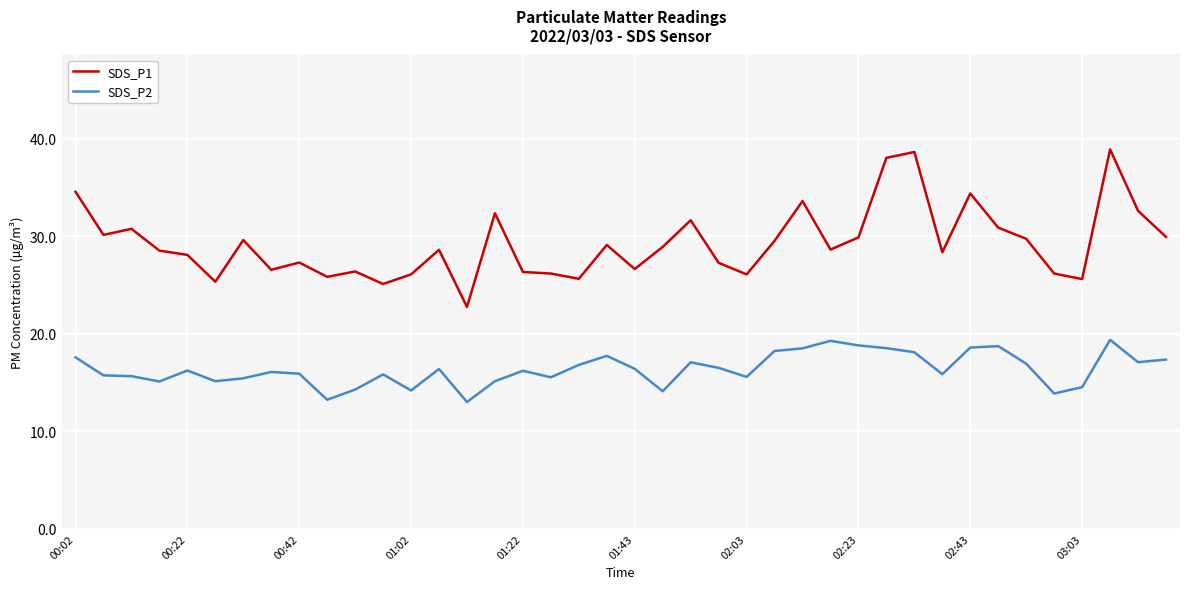

Rank the series by their maximum value, from highest to lowest.

SDS_P1, SDS_P2